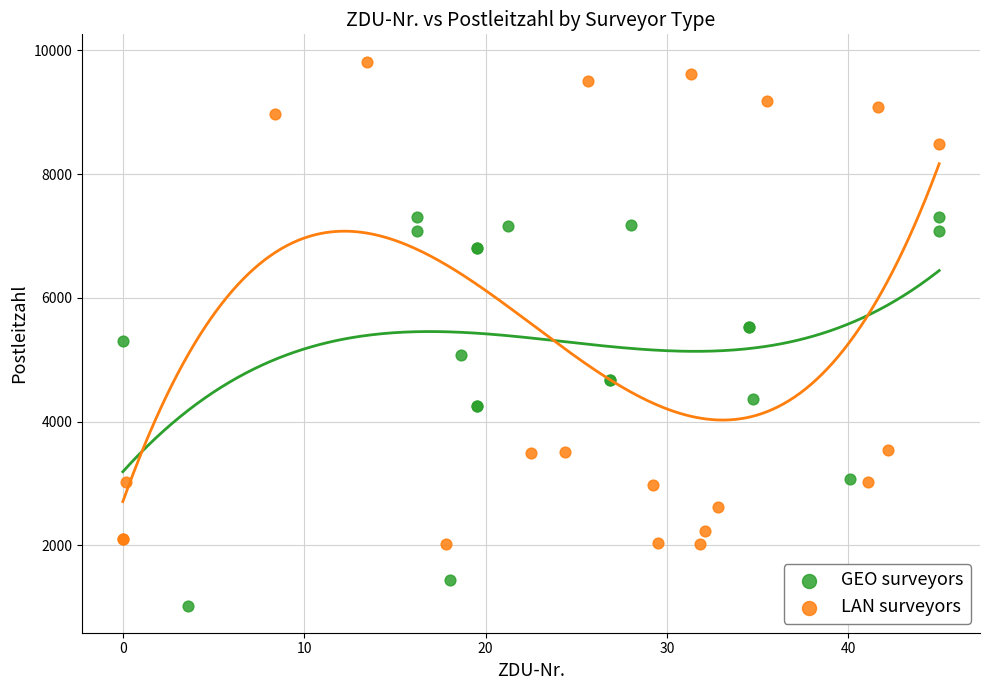

Which series has the widest spread of Y values?

LAN surveyors